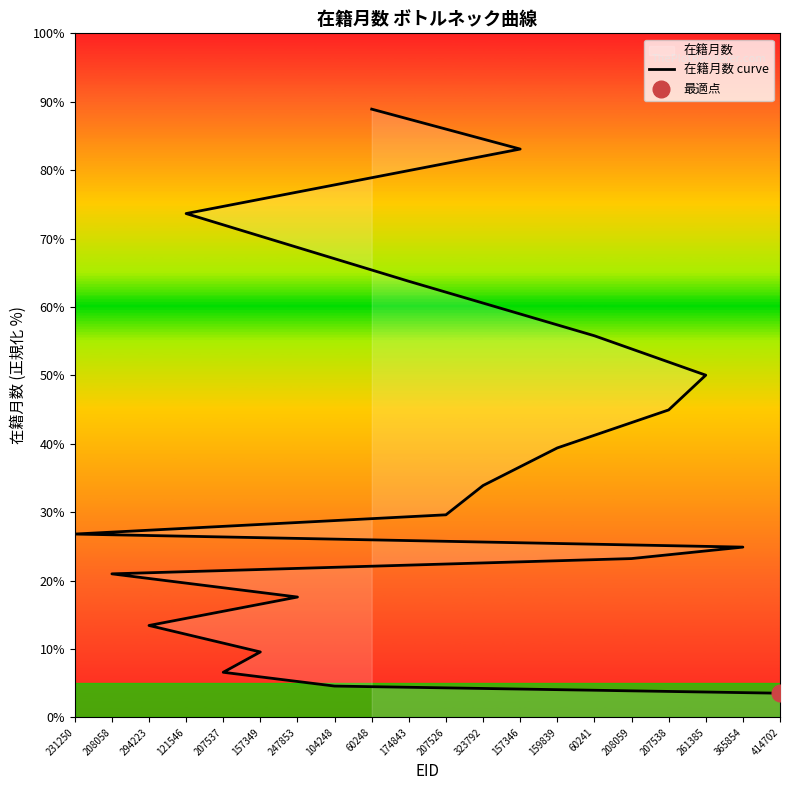

What is the ratio of the value at 207537 to the value at 231250?

0.2